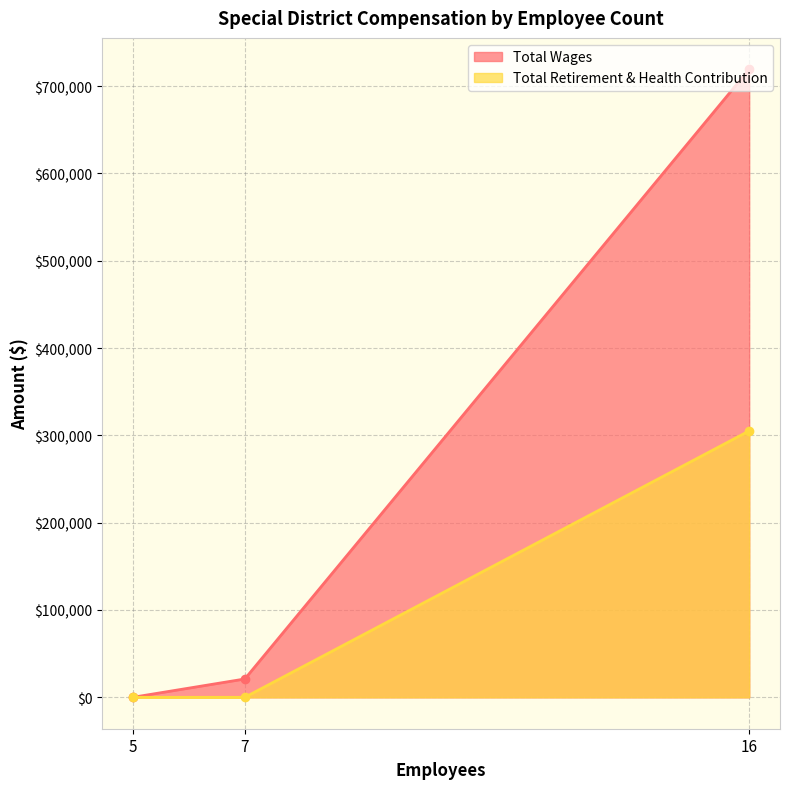

Does the chart display data point markers on the line(s)?

Yes